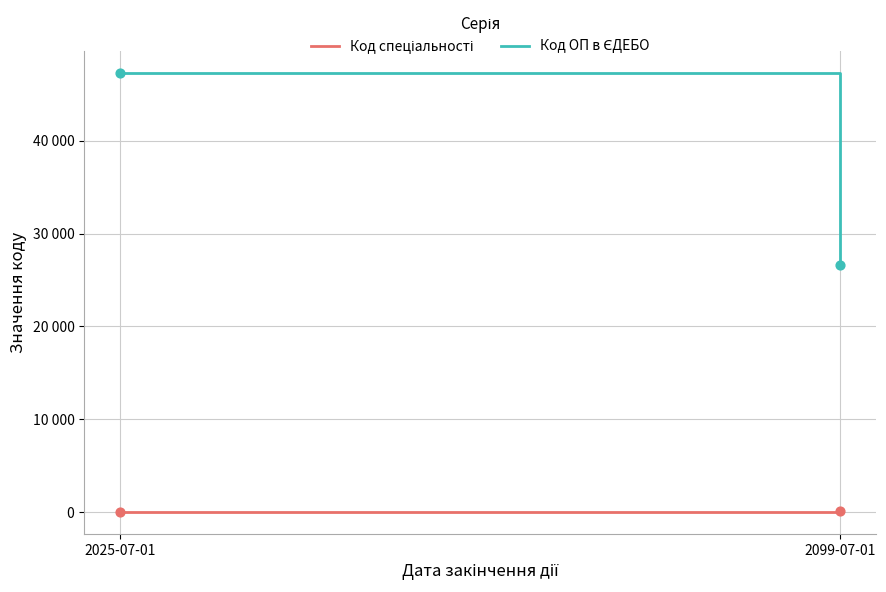

At which category is the sum across all series the highest?

2025-07-01